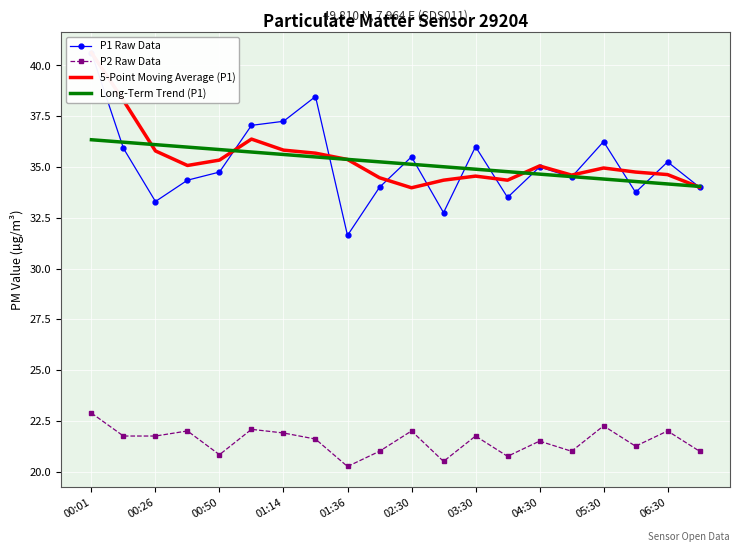

The Long-Term Trend (P1) series shows 35.9 at 00:50. True or false?

True